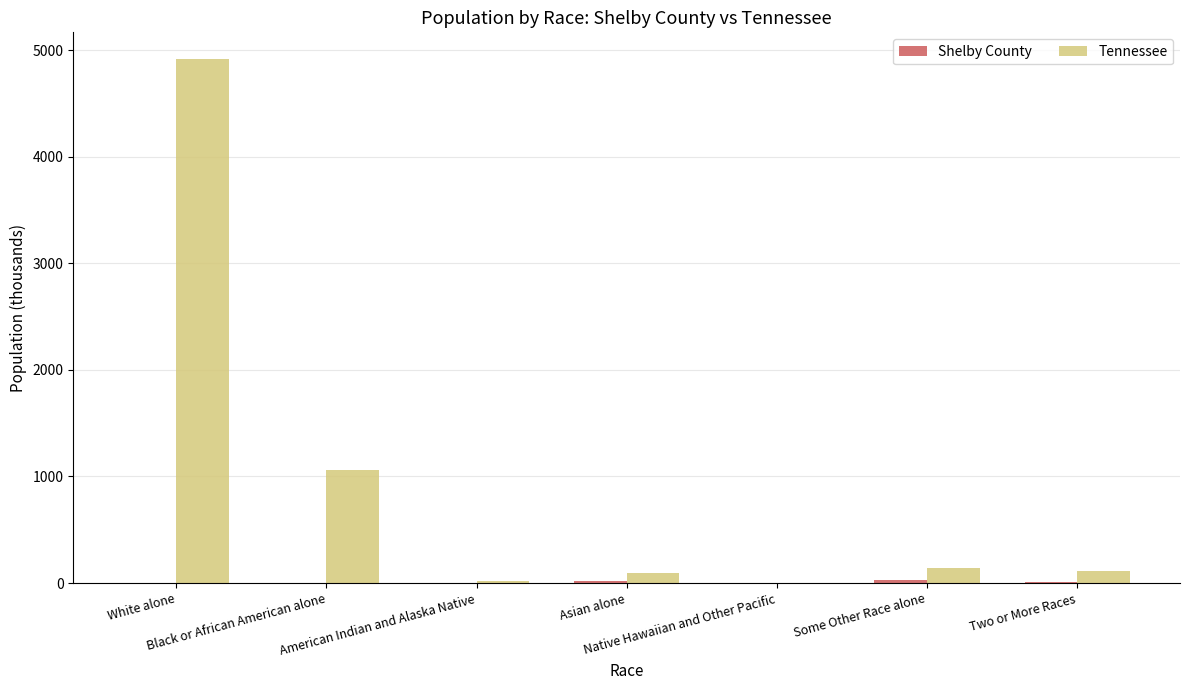

Which series has the largest total across all categories?

Tennessee